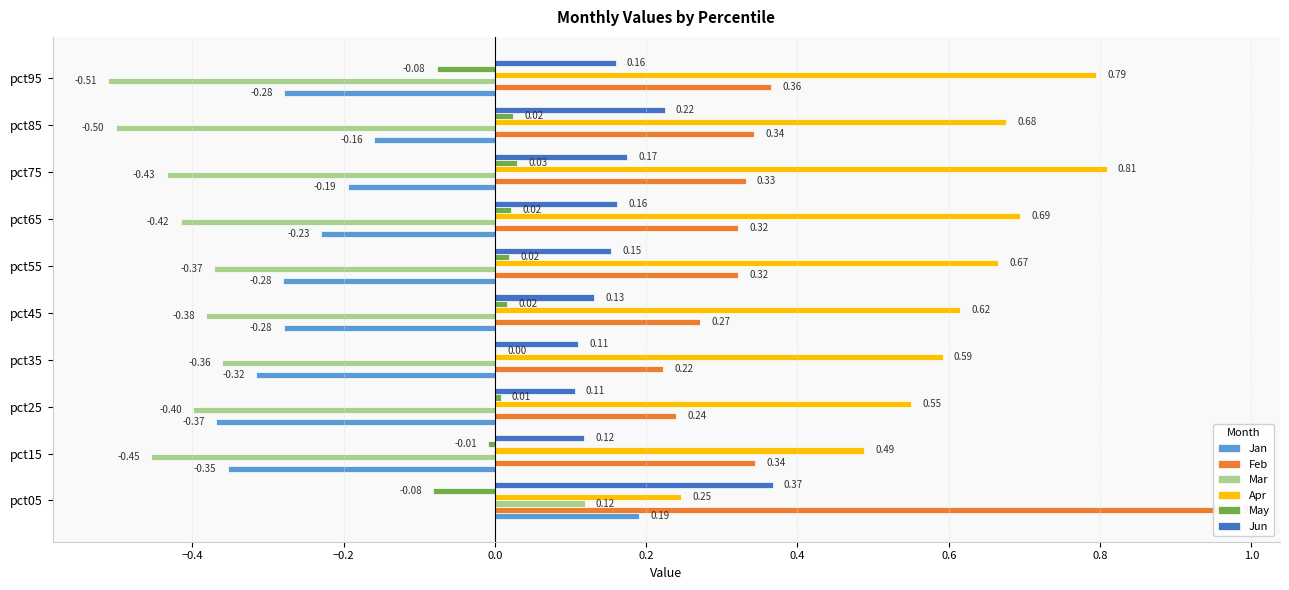

What is the difference between the second highest and second lowest values in the Feb series?

0.1